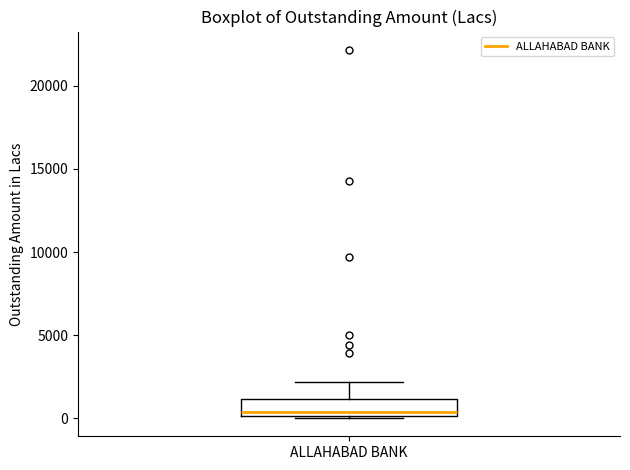

Transcribe this box plot: give where the median line is, the range the box spans, and where the two whiskers end, as read against the y-axis. The values are not printed on the chart, so give them approximately, as read against the axis.

median 500, box 0 to 1000, whiskers 0 to 2000